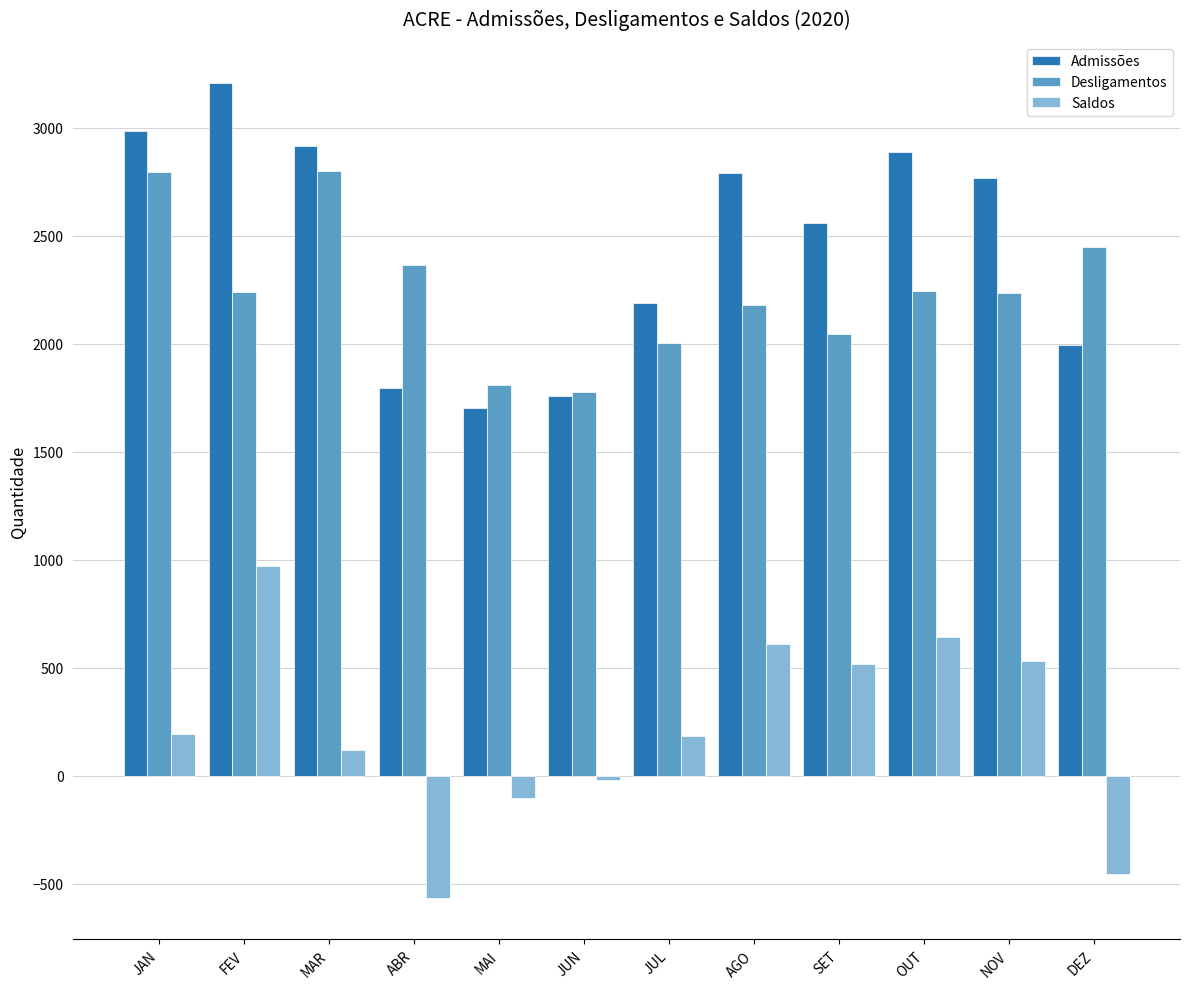

What value does the Saldos series have at ABR?

-569